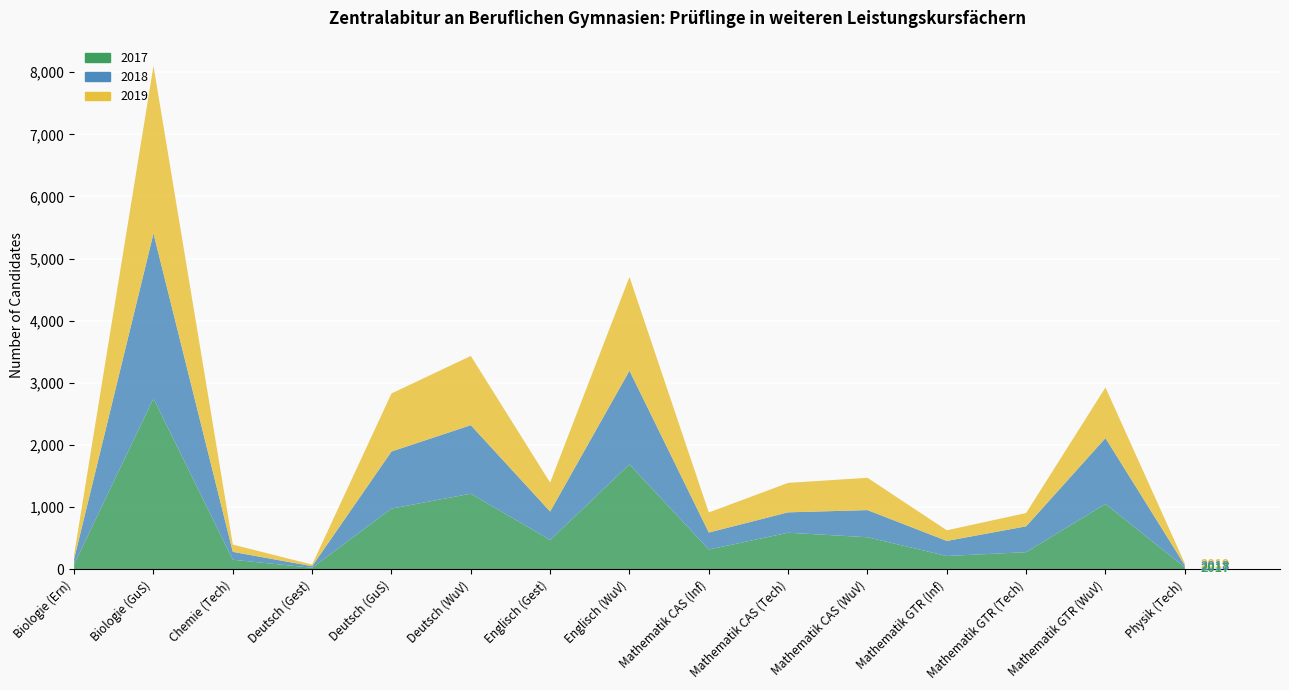

Reading left to right, transcribe all the data shown in this chart.

2017: 80	2750	153	24	976	1216	471	1688	317	588	515	213	275	1051	31
2018: 88	2655	127	25	919	1103	458	1508	274	328	437	243	416	1060	33
2019: 70	2697	117	26	934	1114	465	1509	323	474	520	171	214	815	30